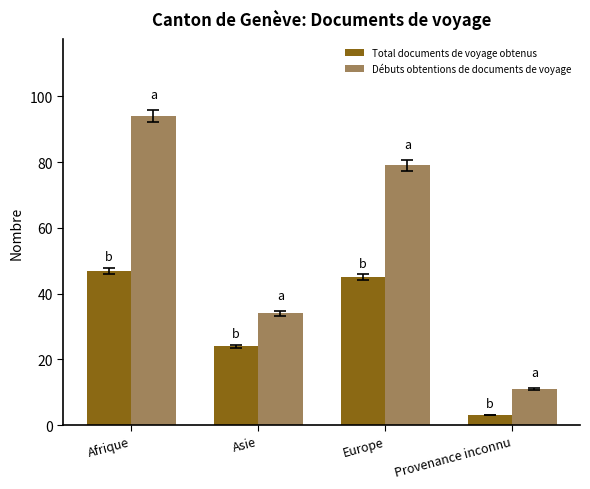

Read the Débuts obtentions de documents de voyage value at Provenance inconnu, to the nearest 5.

10